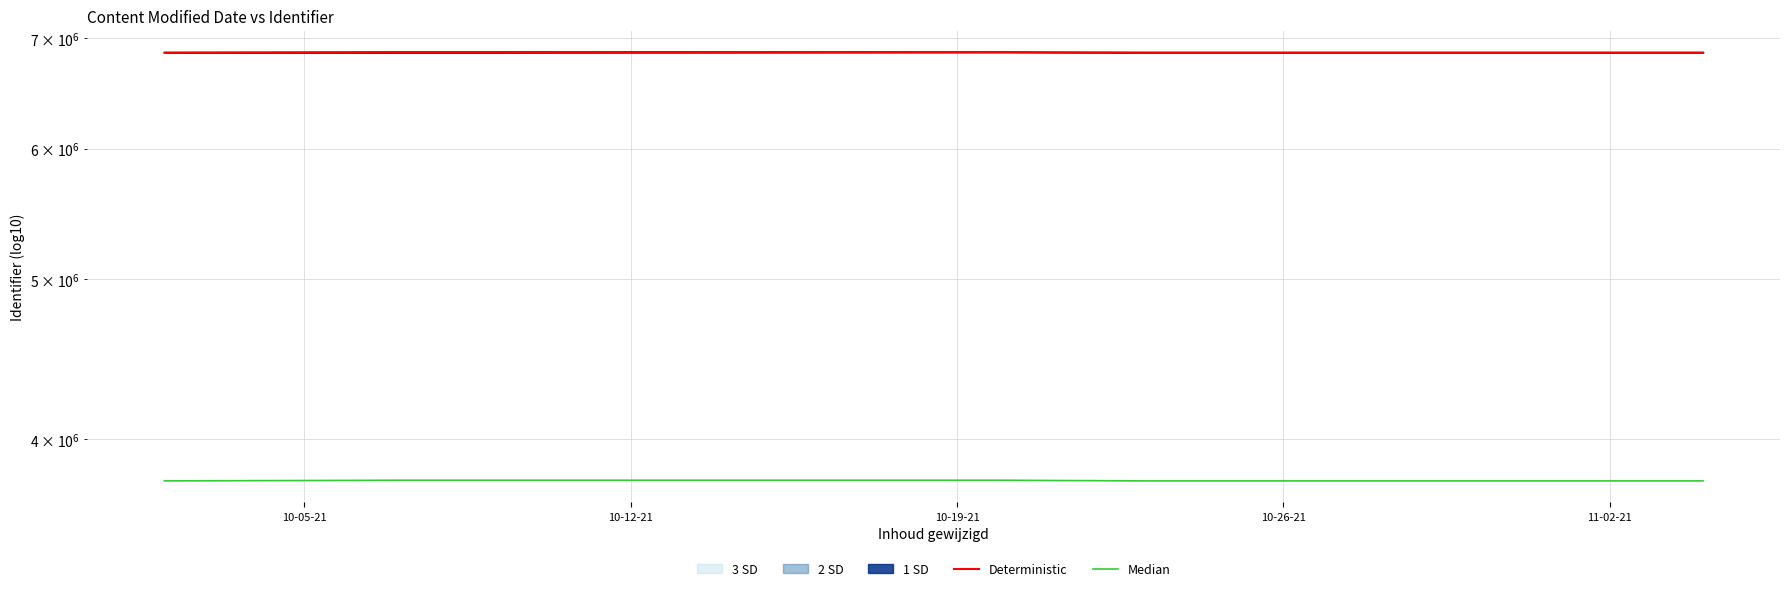

Read the Median value at 10-26-21.

3773051.7